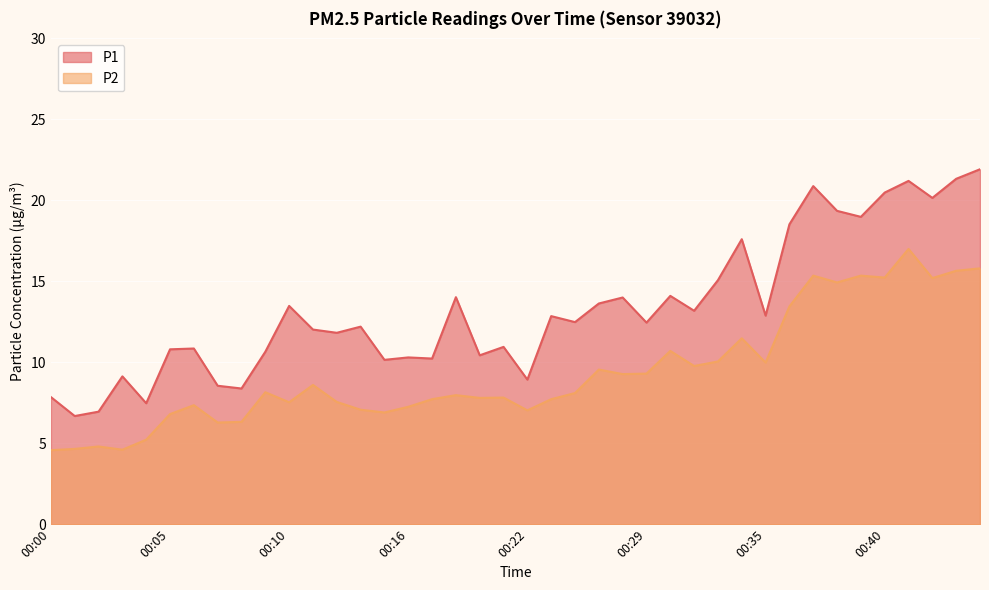

At which category is the sum across all series the highest?

00:41